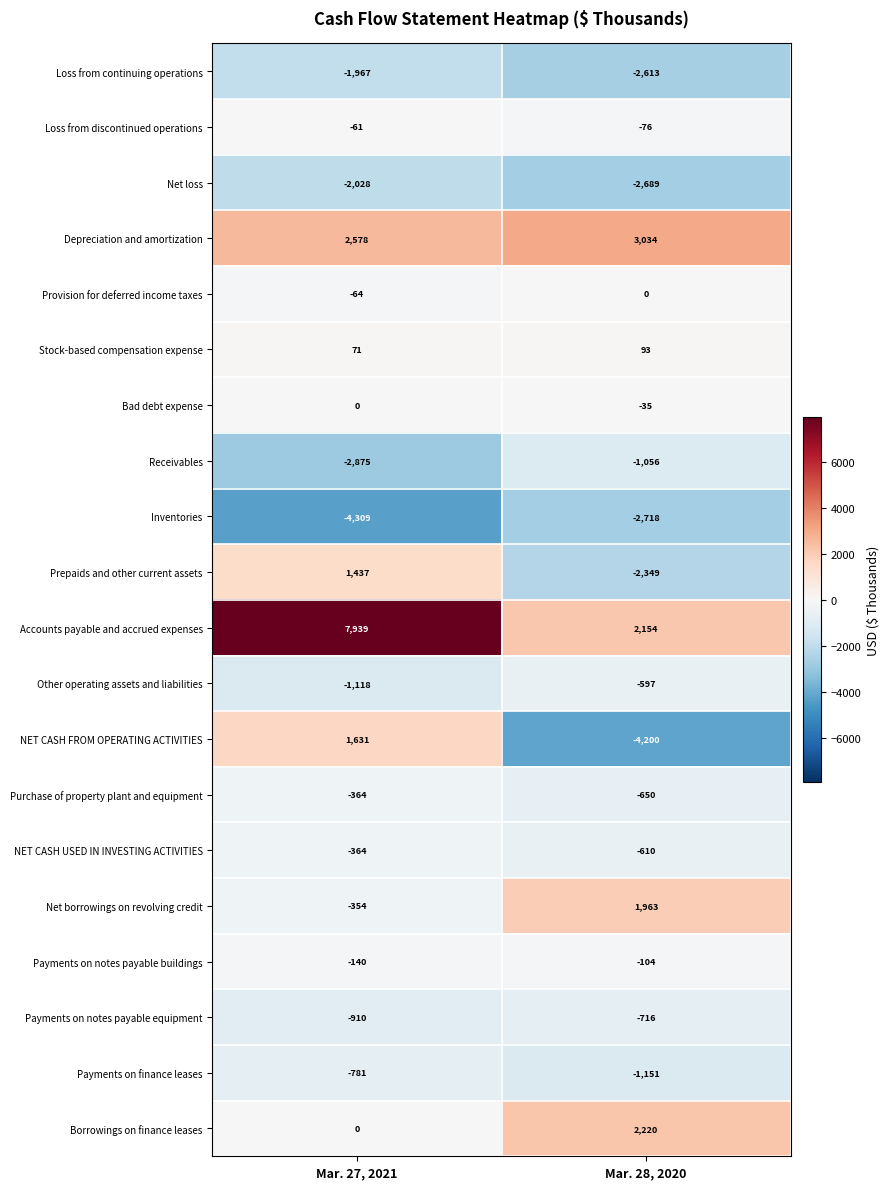

Which series changed the most between Mar. 27, 2021 and Mar. 28, 2020?

NET CASH FROM OPERATING ACTIVITIES